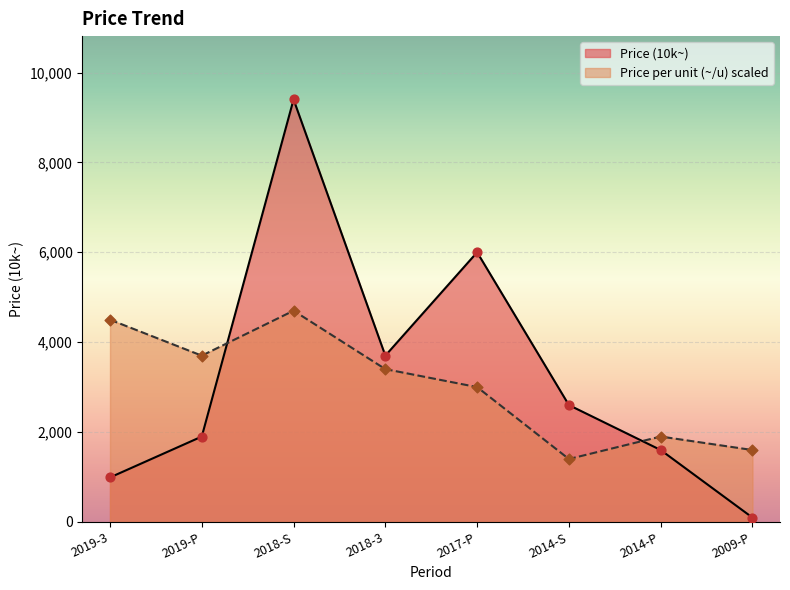

What are all the series names shown in the legend?

Price (10k~), Price per unit (~/u) scaled